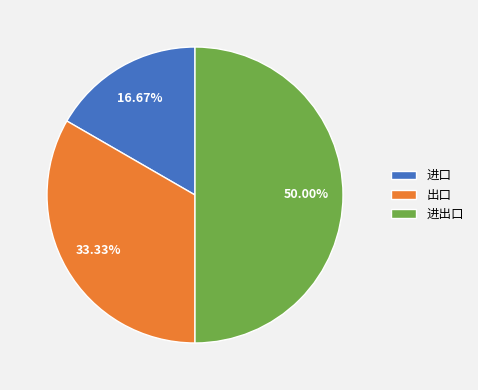

To the nearest percent, what portion does 进出口 represent?

50%